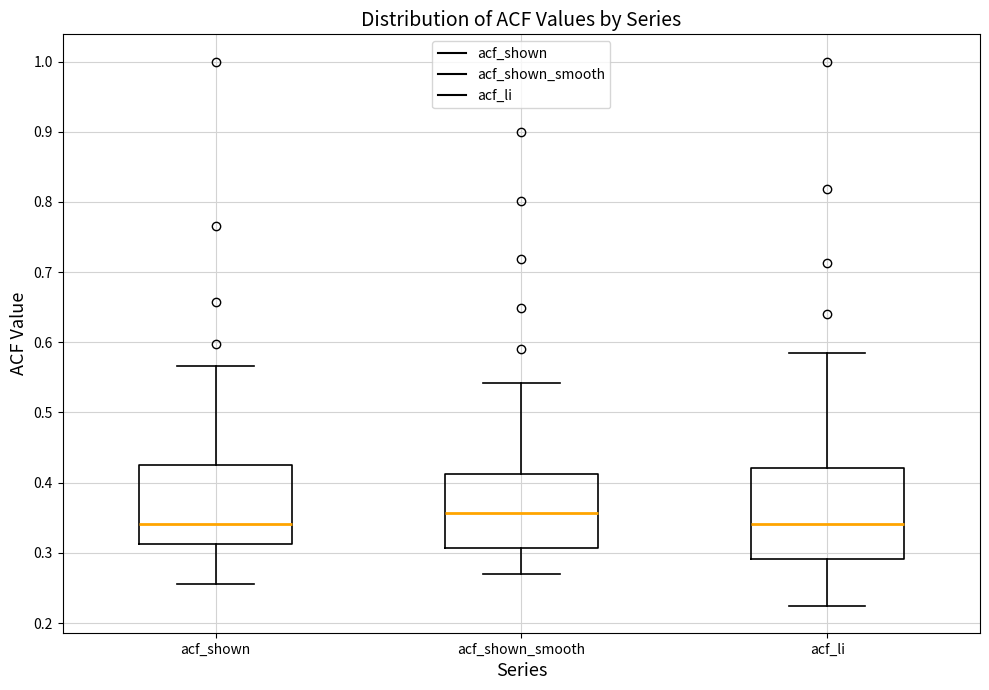

Which box's median line is the highest?

acf_shown_smooth